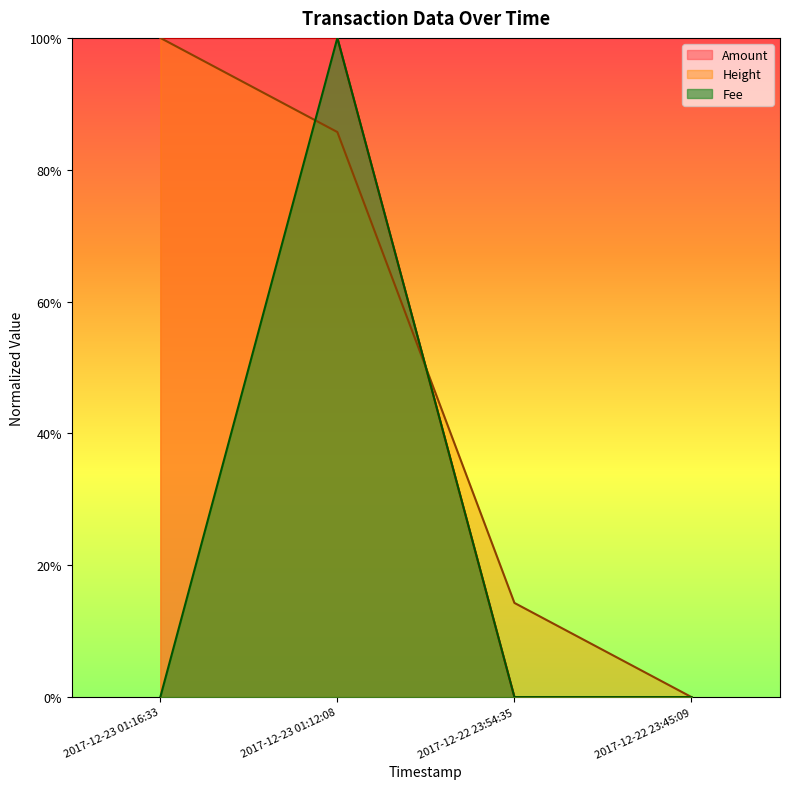

Count the Height values in the range 0 to 1.

4